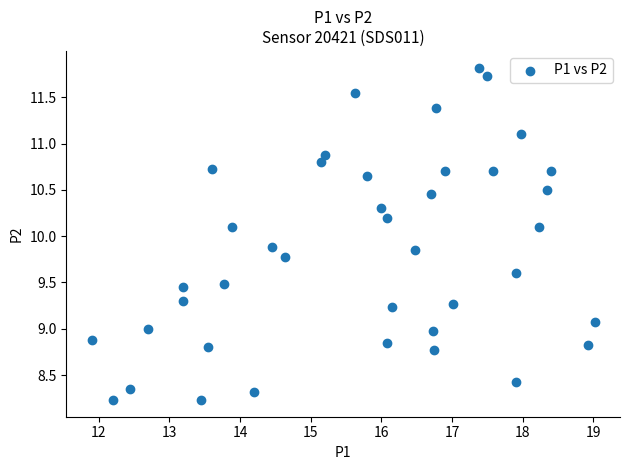

What is the range of X values (max minus min)?

7.1